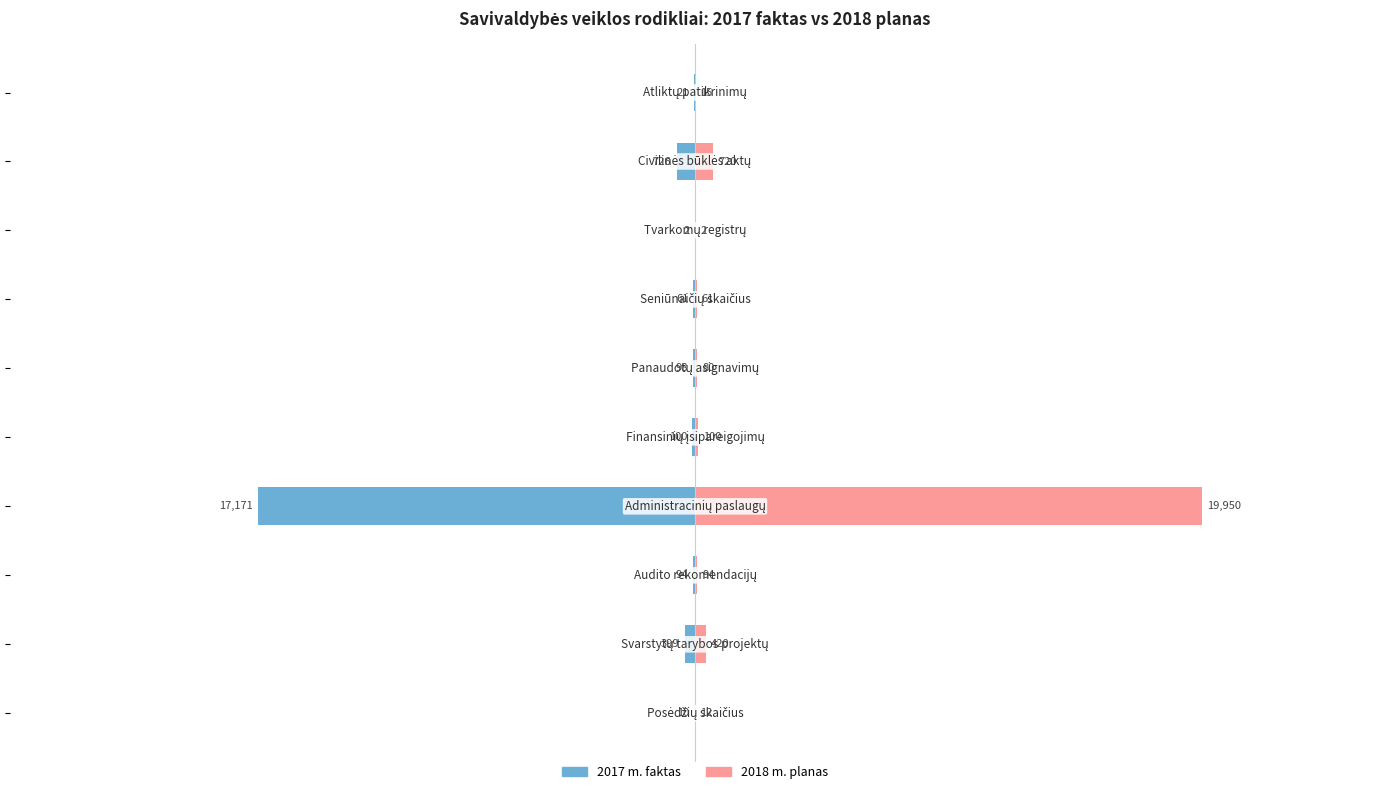

What are all the series names shown in the legend?

2017 m. faktas, 2018 m. planas